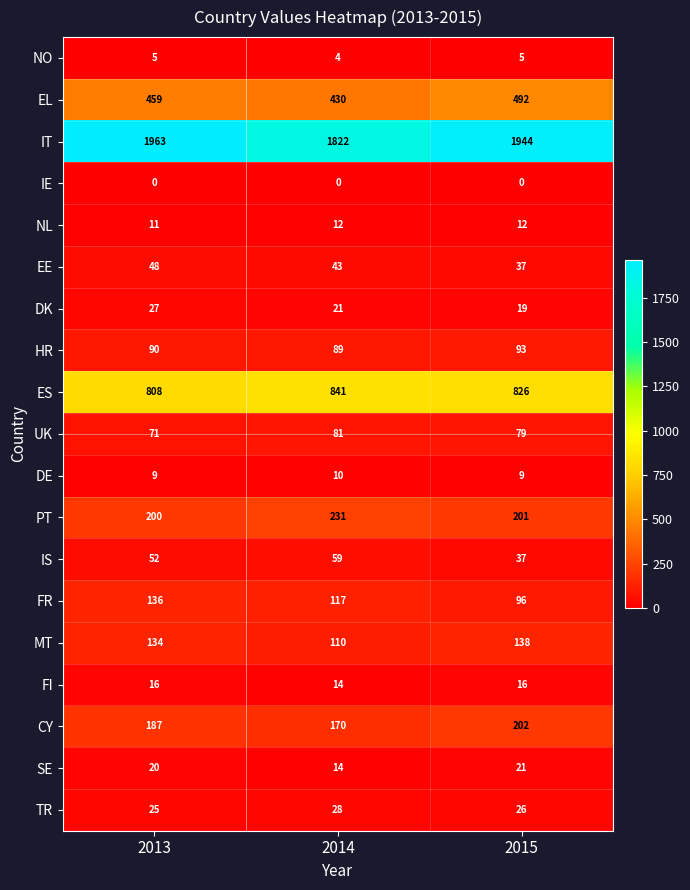

Which series changed the most between 2013 and 2014?

IT